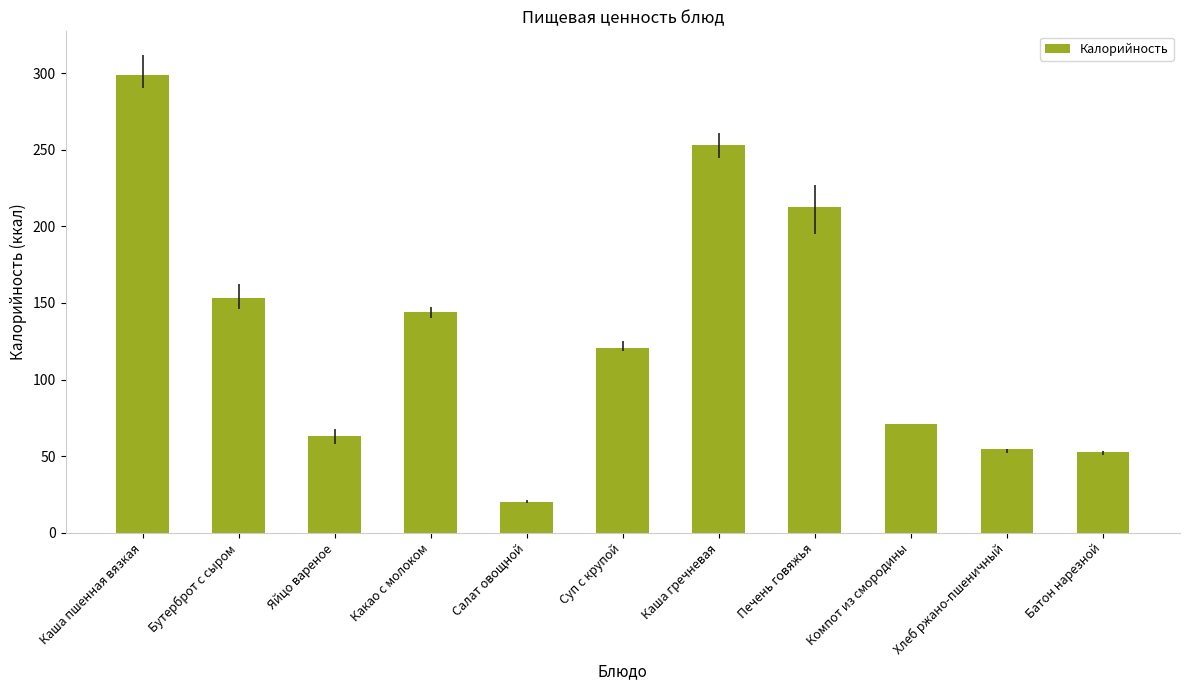

Is it true that the value at Салат овощной is 20.1?

True